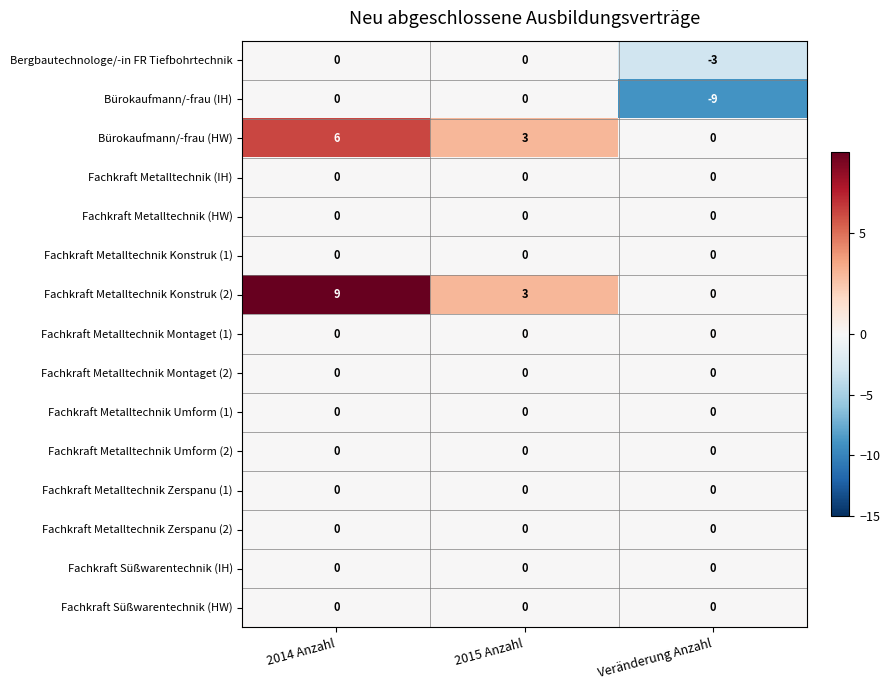

True or false: Fachkraft Metalltechnik Umform (2) has a value of 0 at 2014 Anzahl.

True